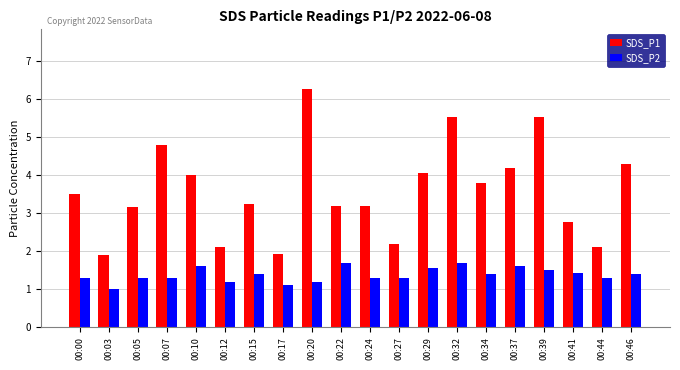

List the series in order of their overall mean, lowest first.

SDS_P2, SDS_P1